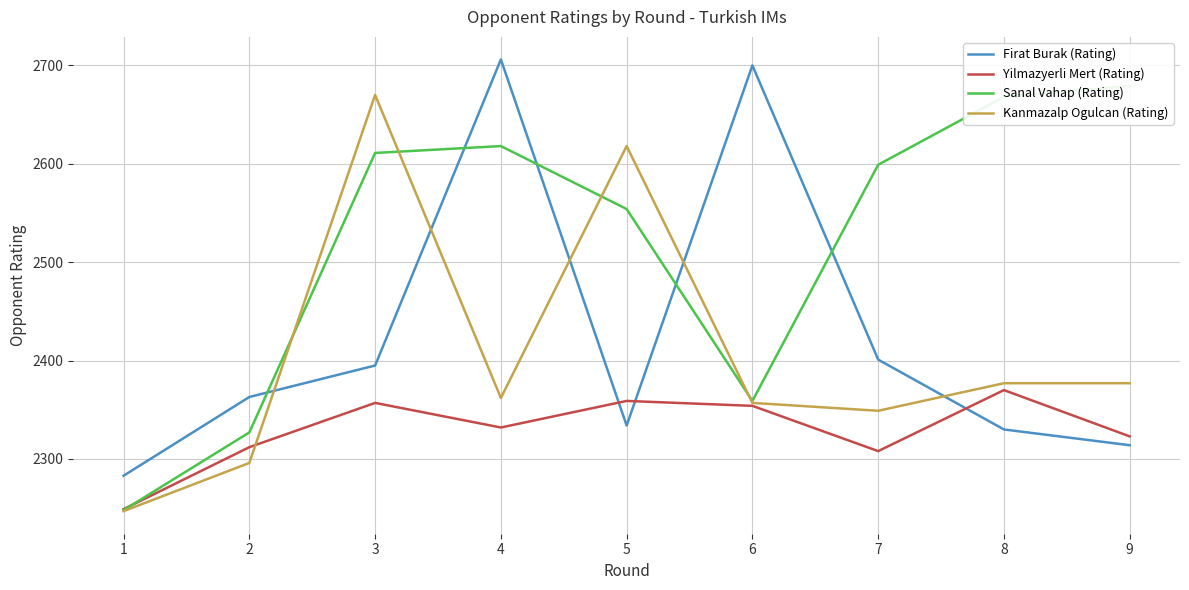

The Sanal Vahap (Rating) series shows 1642 at 5. True or false?

False